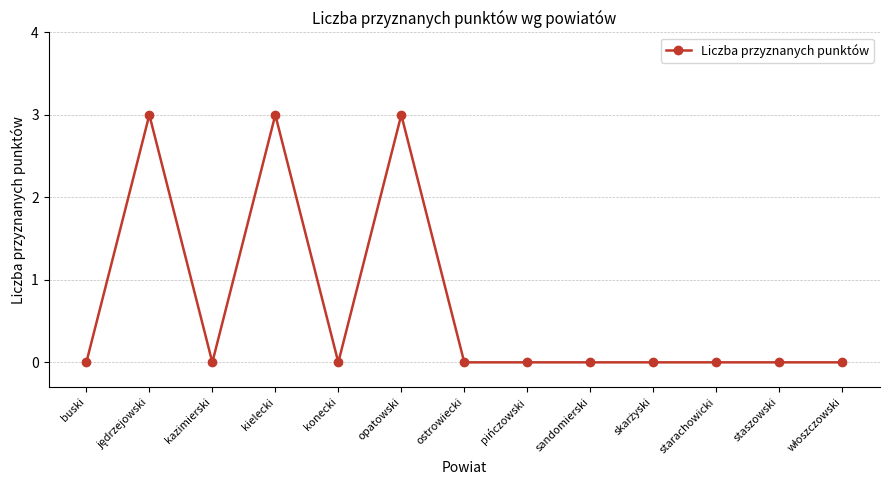

What position from the right is buski?

13